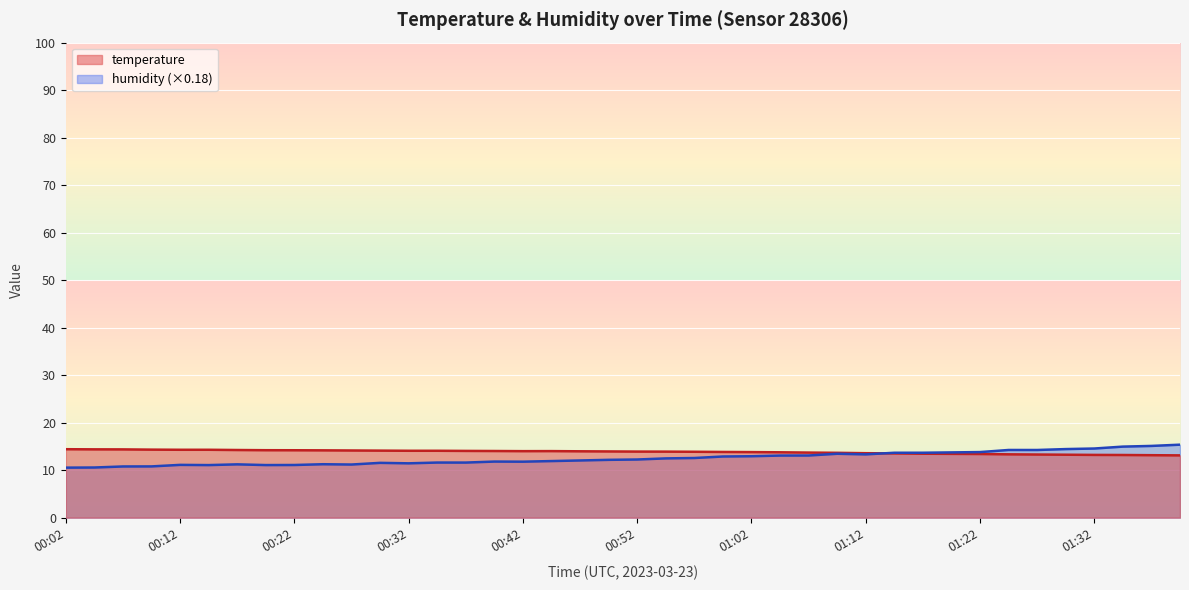

What is the difference between the maximum and second lowest values in the humidity series?

4.8